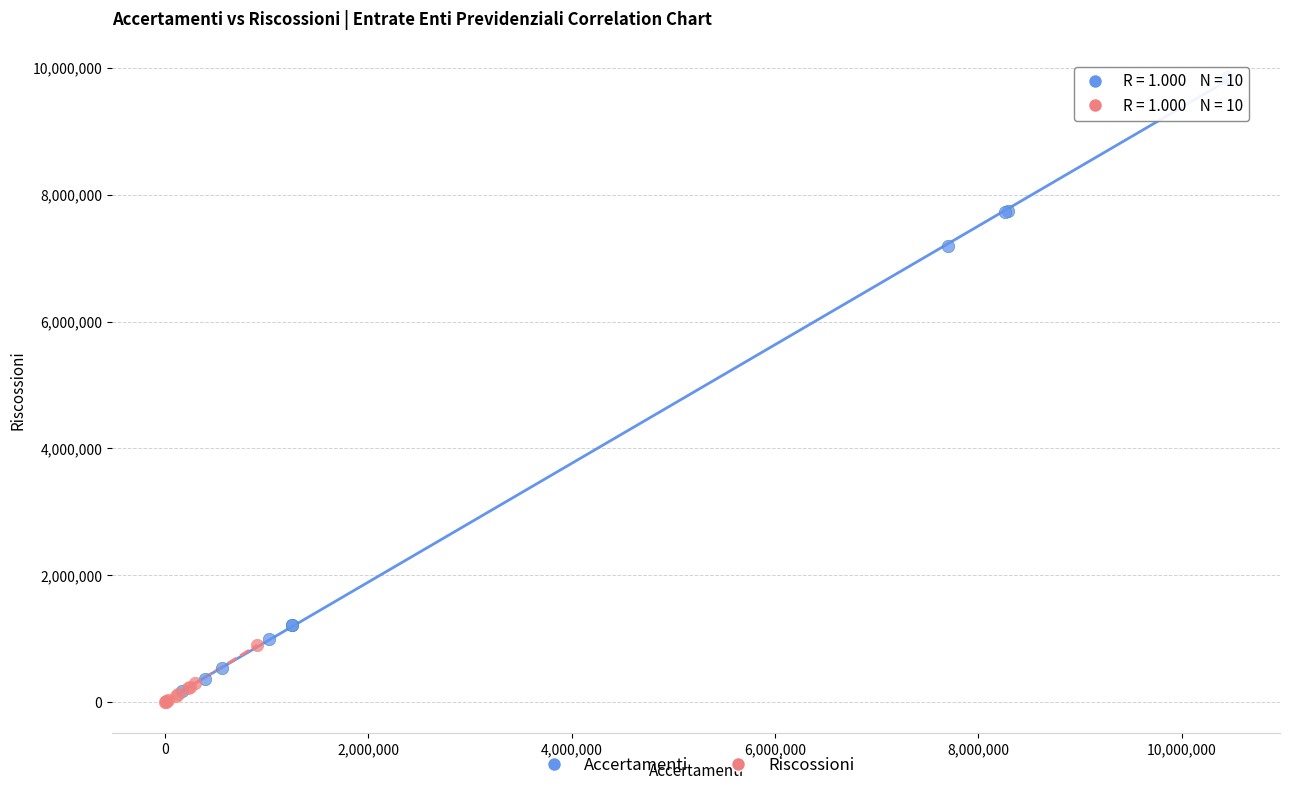

Which series has the widest spread of Y values?

Accertamenti